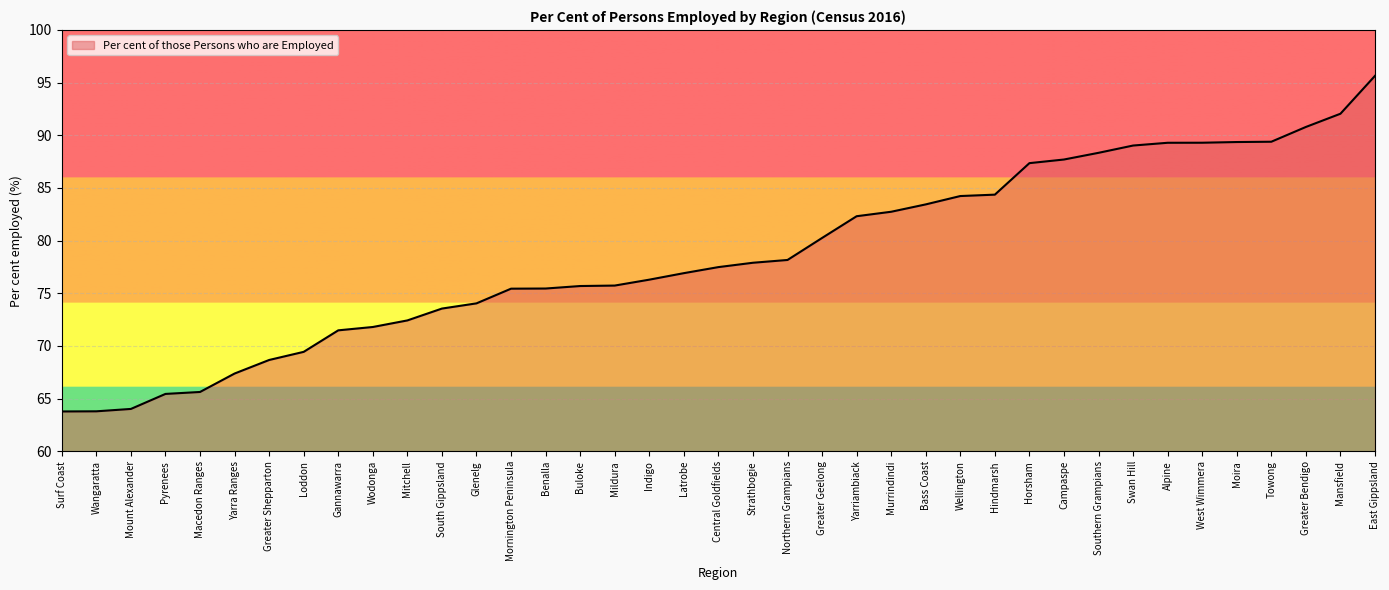

What position from the left is Campaspe?

30